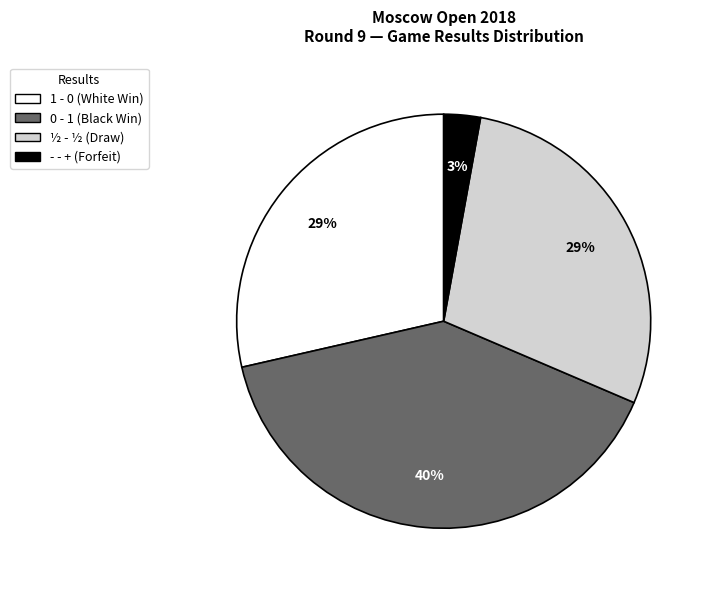

Is there any slice that represents more than half of the pie?

No